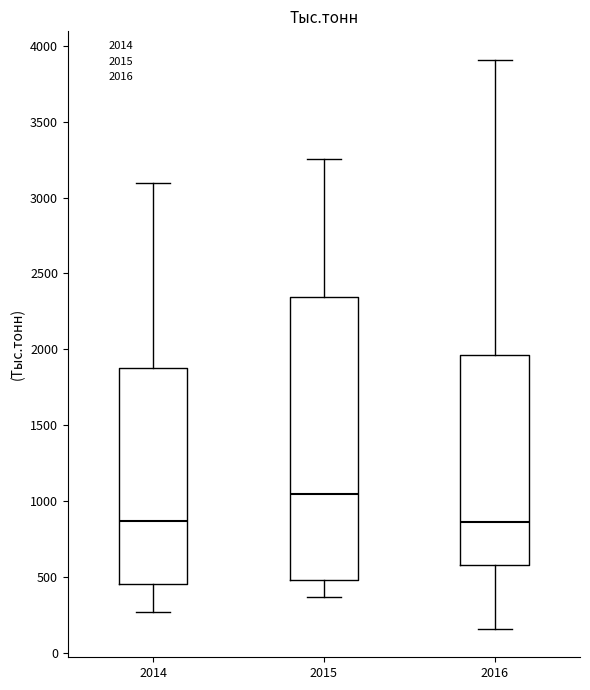

Reading left to right, transcribe this box plot: for each box, give where its median line is, the range the box spans, and where its two whiskers end, as read against the y-axis. The values are not printed on the chart, so give them approximately, as read against the axis.

2014: median 850, box 450 to 1850, whiskers 250 to 3100
2015: median 1050, box 500 to 2350, whiskers 350 to 3250
2016: median 850, box 600 to 1950, whiskers 150 to 3900